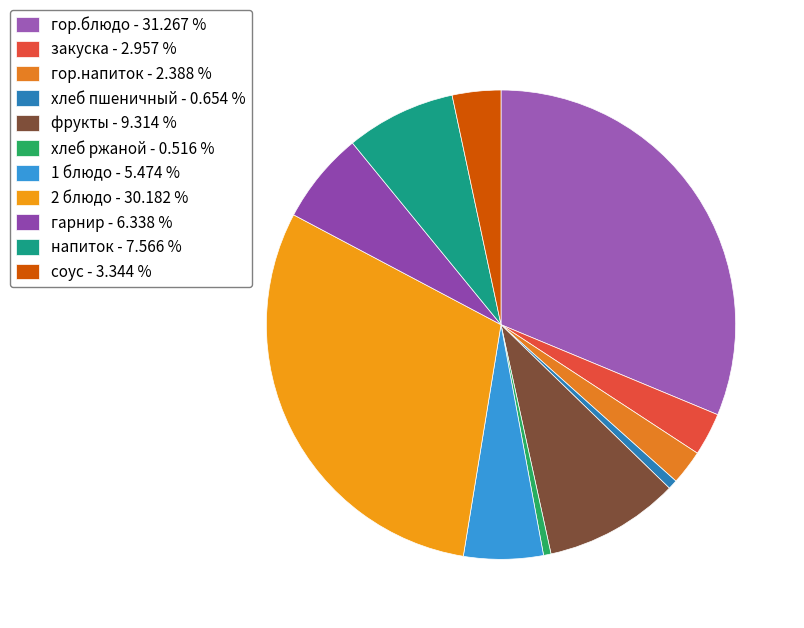

Count the number of slices in the pie.

11